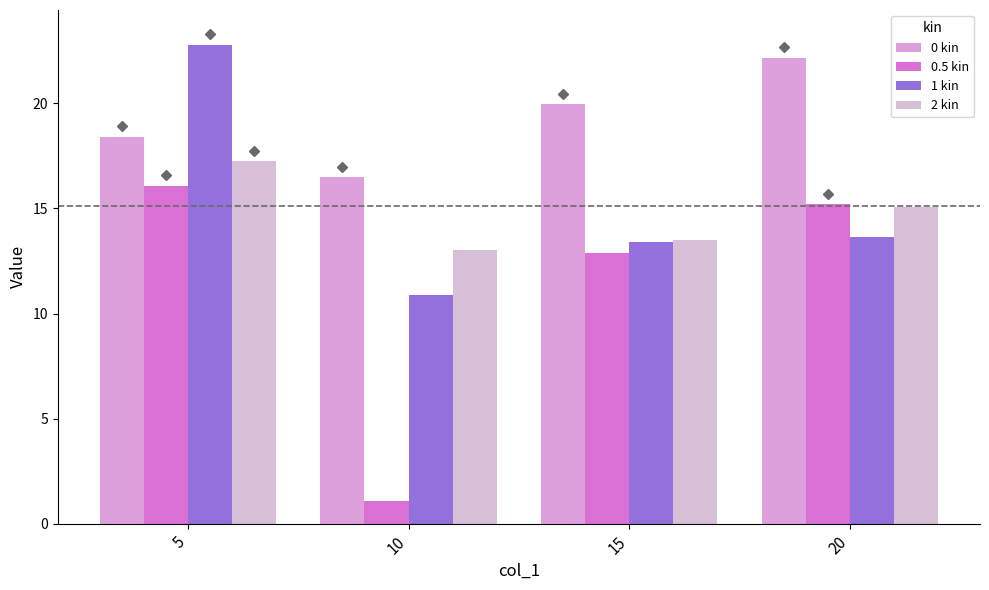

The value of 2 kin at 15 is 9.2. True or false?

False